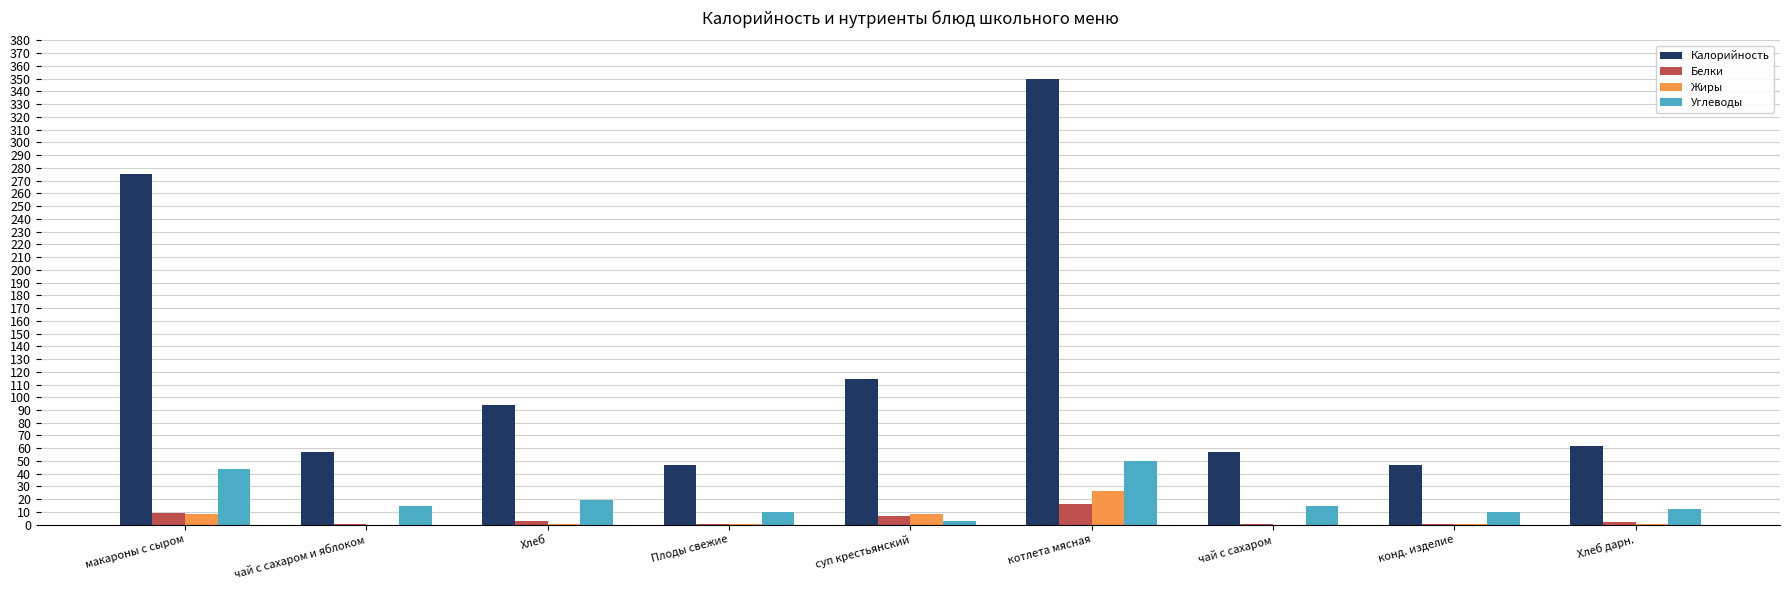

What are all the series names shown in the legend?

Калорийность, Белки, Жиры, Углеводы